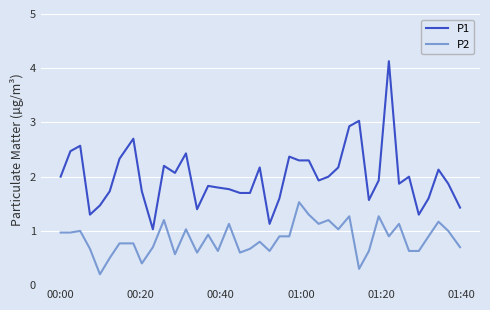

What is the difference between the second highest and minimum values in the P2 series?

1.1